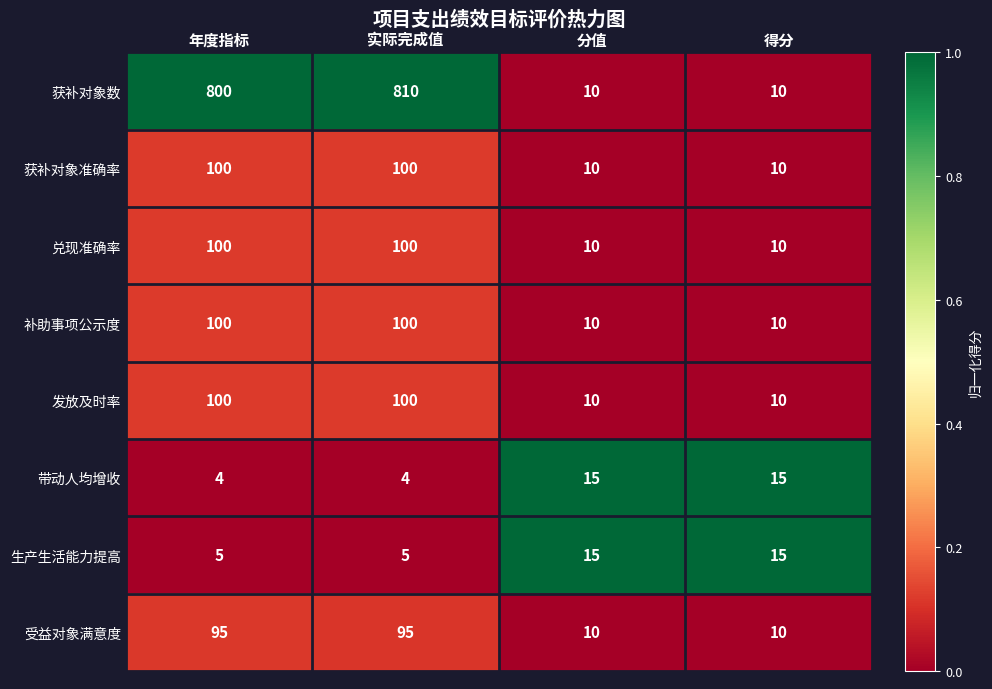

The value of 发放及时率 at 分值 is 18. True or false?

False